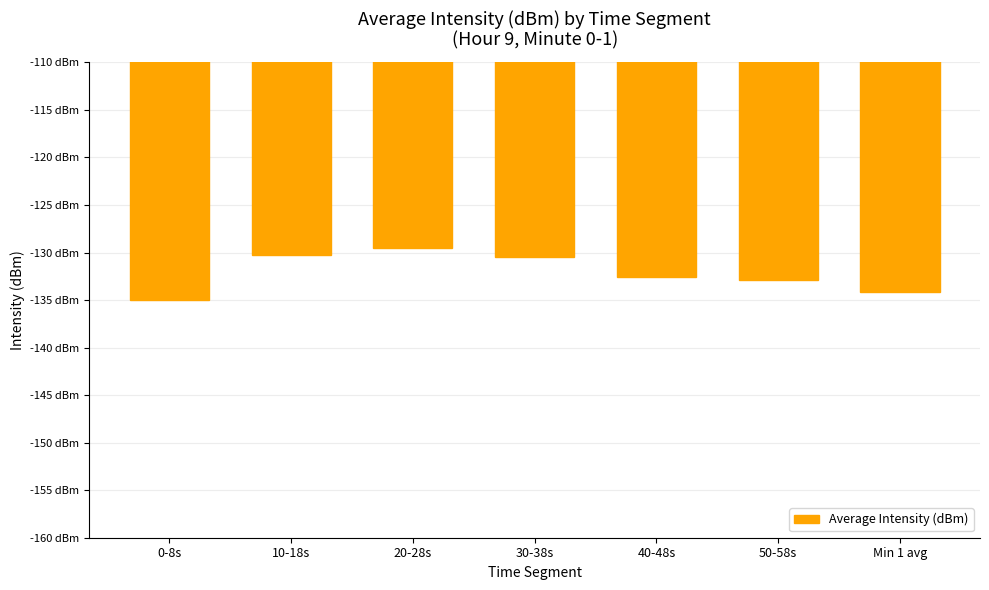

What is the difference between the values at 20-28s and 10-18s?

0.8